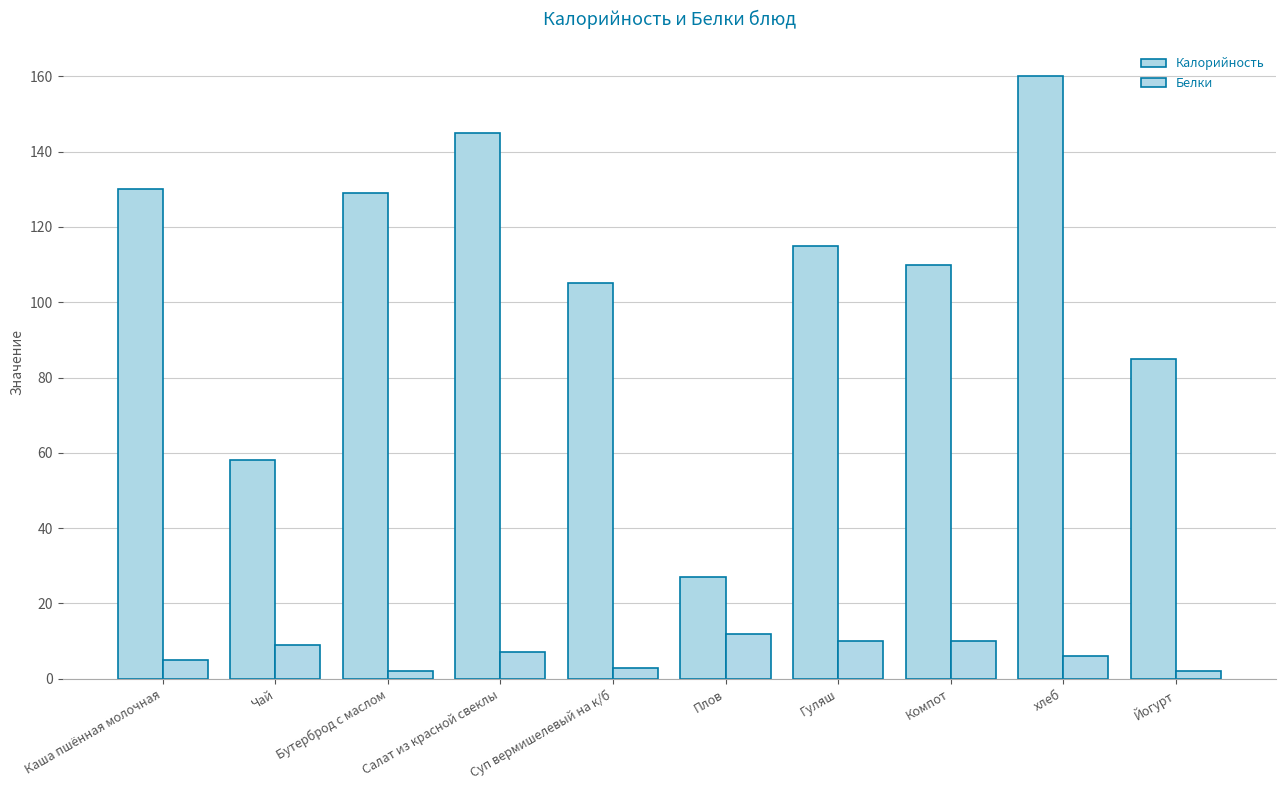

At which label does Калорийность first exceed 115?

Каша пшённая молочная